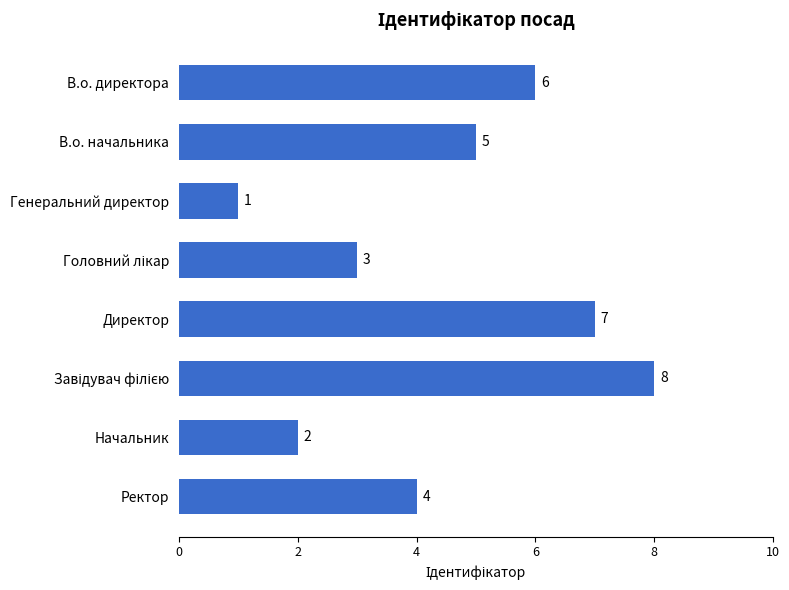

The value at Ректор is 7. True or false?

False